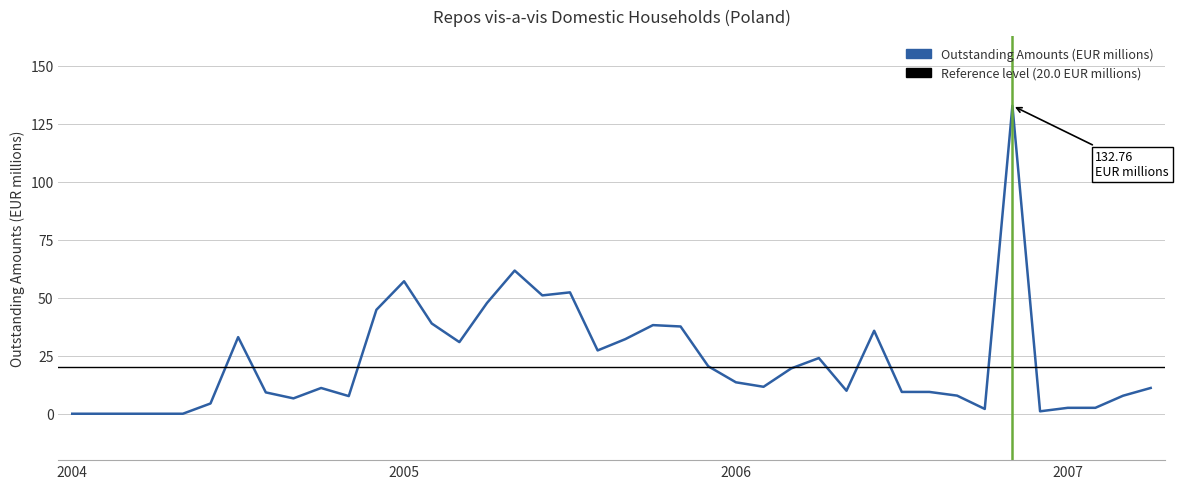

What is the difference between the maximum and minimum values?

132.8